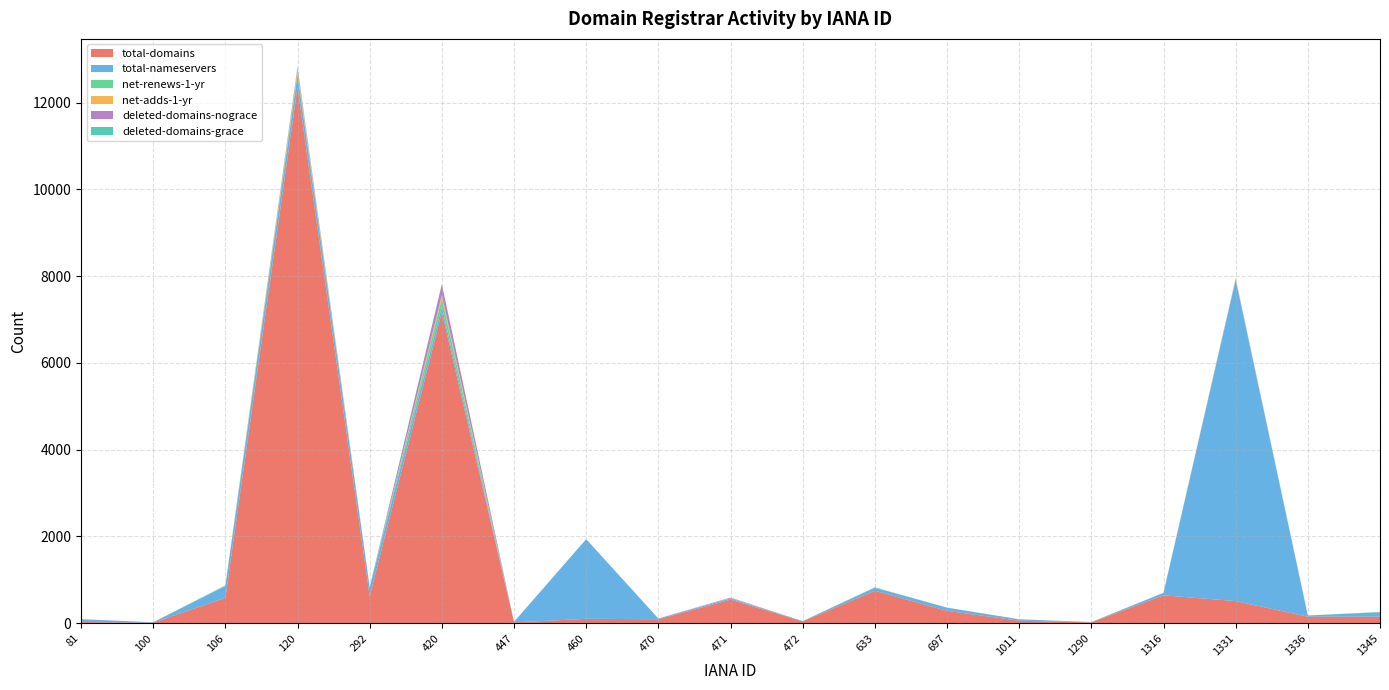

Reading left to right, extract all data points from this chart.

total-domains: 26	11	583	12356	616	7169	17	100	90	540	41	746	284	56	18	641	509	148	150
total-nameservers: 66	10	272	276	206	130	13	1835	17	30	6	72	73	34	5	56	7397	29	101
net-renews-1-yr: 0	0	15	47	11	195	0	0	0	2	0	7	2	0	3	4	17	0	8
net-adds-1-yr: 0	0	0	78	0	69	0	0	0	5	0	0	0	0	0	0	3	0	0
deleted-domains-nograce: 0	0	1	48	0	251	0	2	0	13	0	1	0	0	0	1	19	0	0
deleted-domains-grace: 0	0	0	21	0	0	0	0	0	0	1	0	0	0	0	0	0	0	0